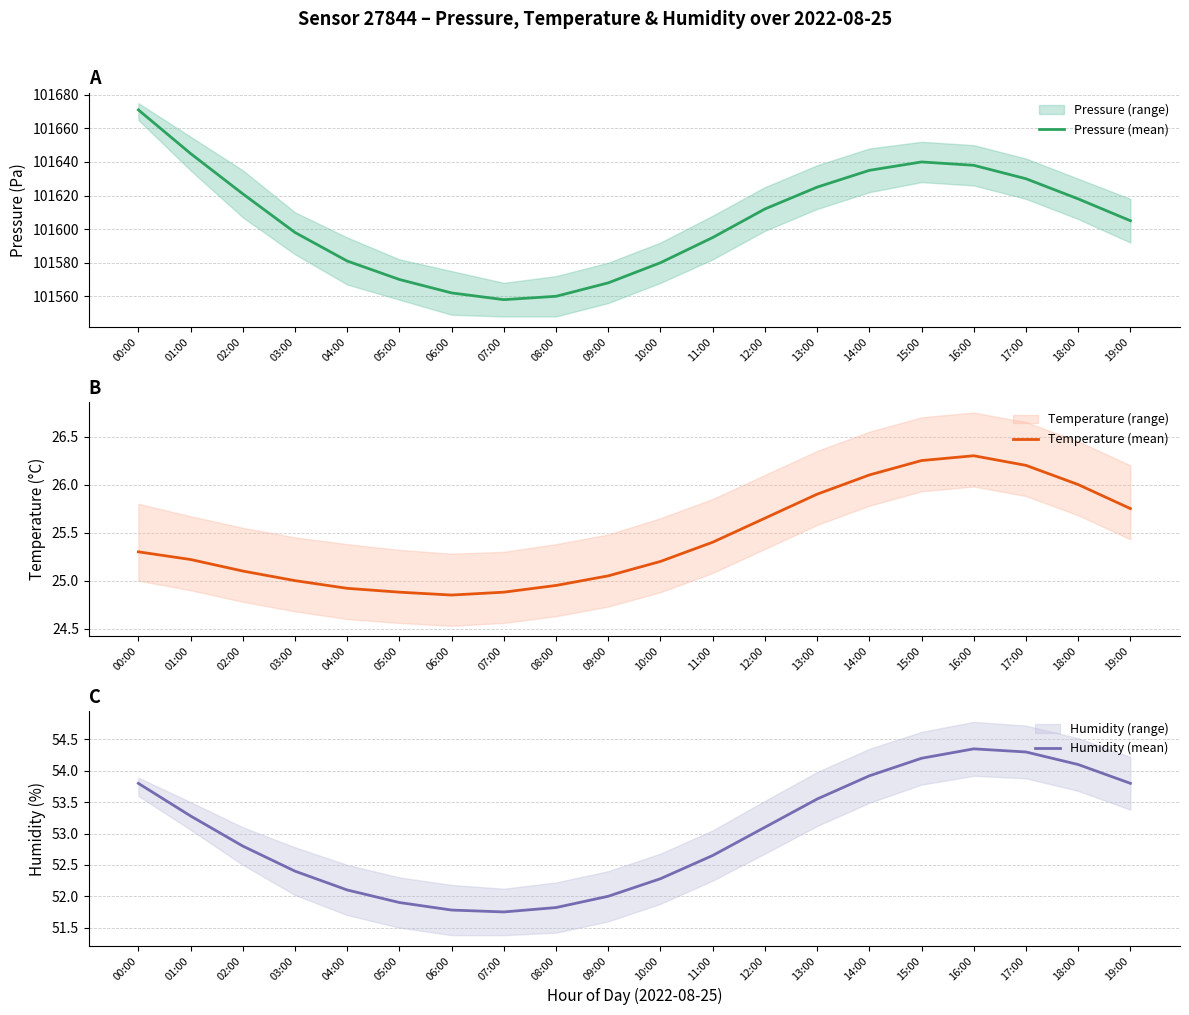

True or false: Temperature (mean) and Pressure (mean) cross at least once.

False